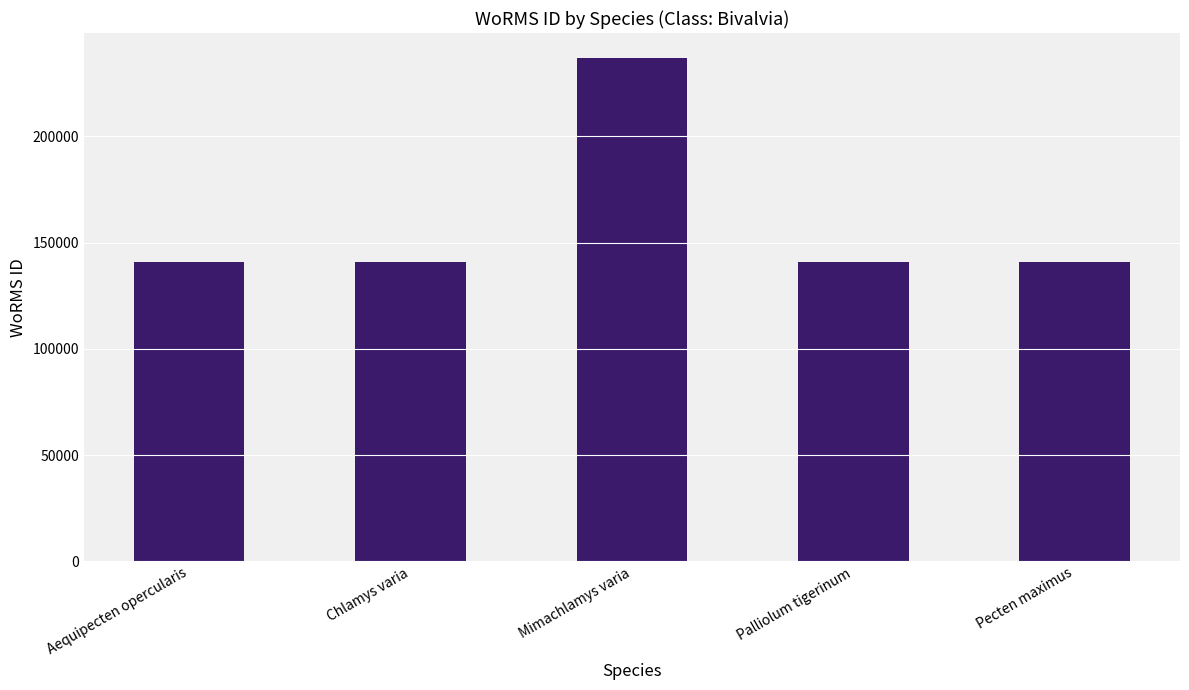

What is the sum of the values at Pecten maximus and Mimachlamys varia?

377431